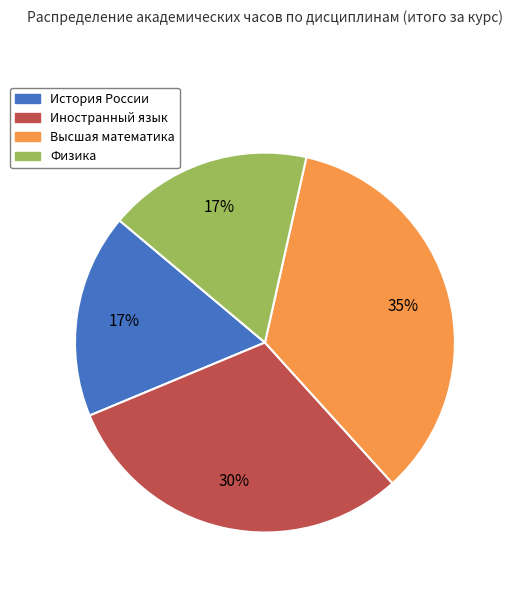

How many segments does this pie chart have?

4